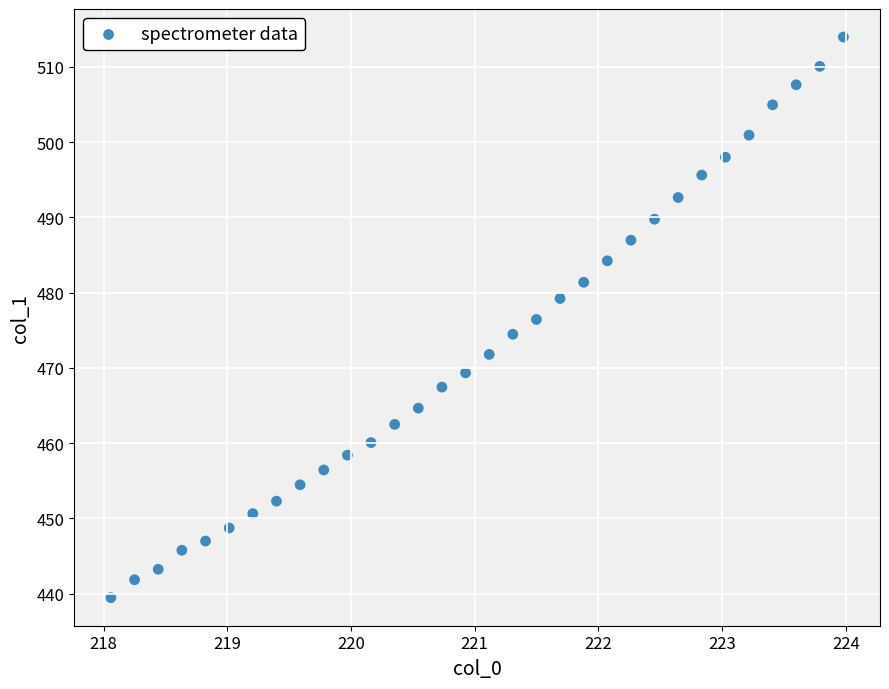

What is the range of X values (max minus min)?

5.9